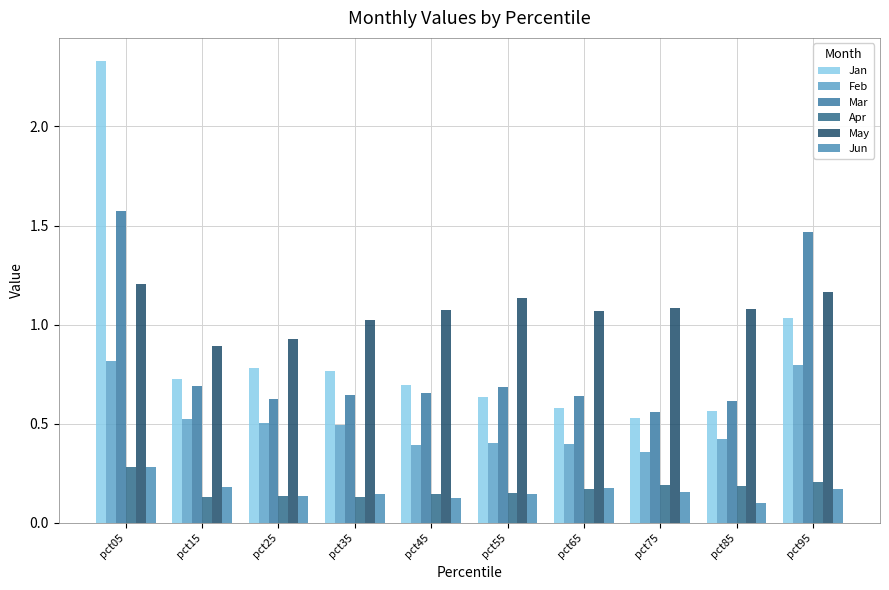

What is the average value of the Feb series?

0.5